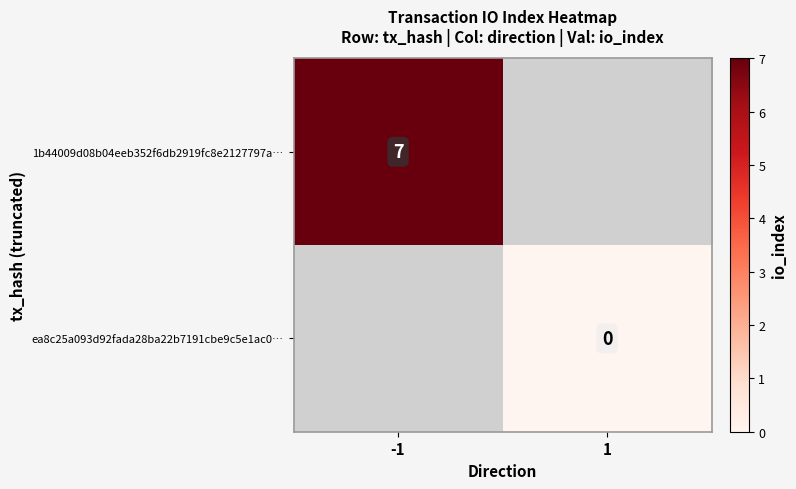

True or false: 1b44009d08b04eeb352f6db2919fc8e2127797a… has a value of 3 at -1.

False